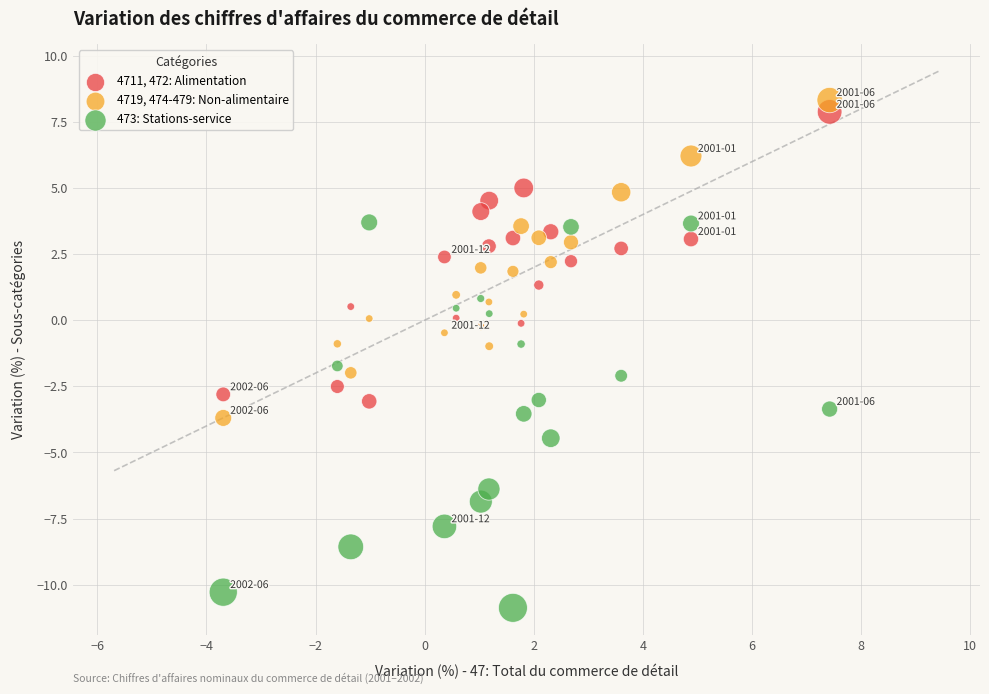

Which series has the largest Y range (max minus min)?

473: Stations-service